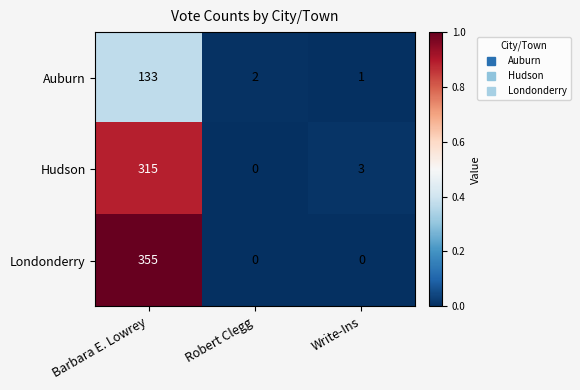

Where does the Hudson series first go above 3?

Barbara E. Lowrey